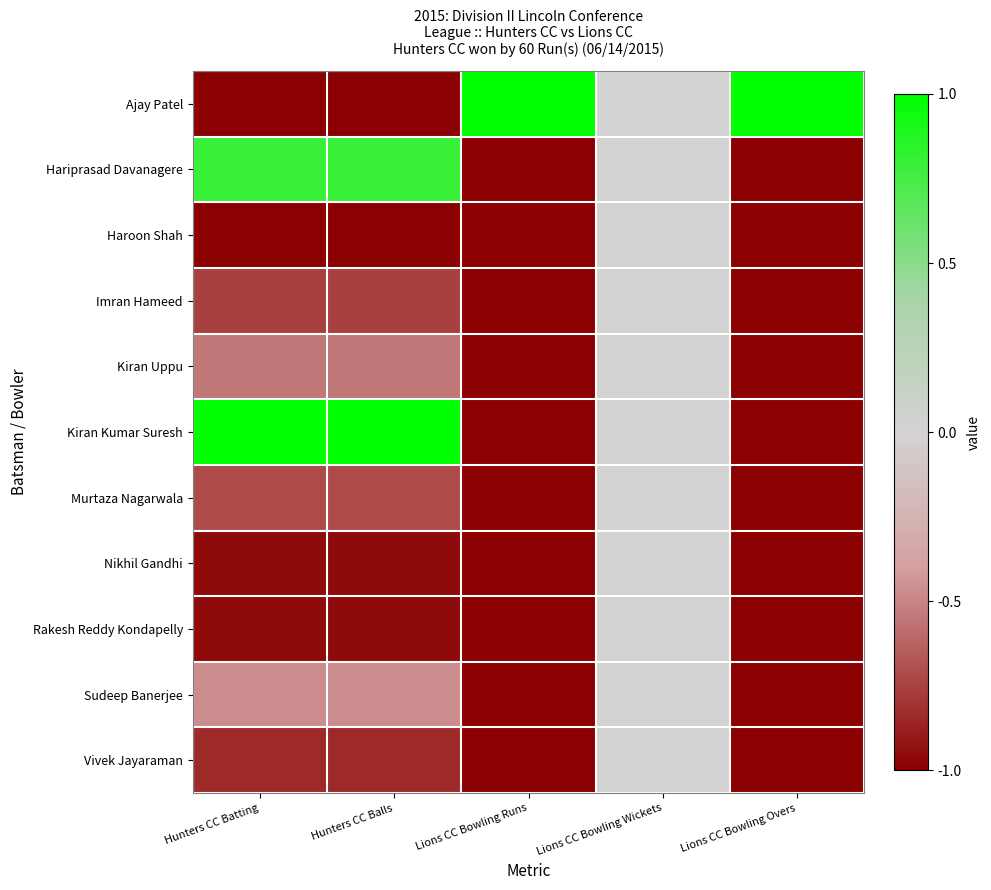

Reading left to right, transcribe all the data shown in this chart.

Ajay Patel: Hunters CC Batting=-1.0	Hunters CC Balls=-1.0	Lions CC Bowling Runs=1.0	Lions CC Bowling Wickets=0.0	Lions CC Bowling Overs=1.0
Hariprasad Davanagere: Hunters CC Batting=0.8	Hunters CC Balls=0.8	Lions CC Bowling Runs=-1.0	Lions CC Bowling Wickets=0.0	Lions CC Bowling Overs=-1.0
Haroon Shah: Hunters CC Batting=-1.0	Hunters CC Balls=-1.0	Lions CC Bowling Runs=-1.0	Lions CC Bowling Wickets=0.0	Lions CC Bowling Overs=-1.0
Imran Hameed: Hunters CC Batting=-0.8	Hunters CC Balls=-0.8	Lions CC Bowling Runs=-1.0	Lions CC Bowling Wickets=0.0	Lions CC Bowling Overs=-1.0
Kiran Uppu: Hunters CC Batting=-0.6	Hunters CC Balls=-0.6	Lions CC Bowling Runs=-1.0	Lions CC Bowling Wickets=0.0	Lions CC Bowling Overs=-1.0
Kiran Kumar Suresh: Hunters CC Batting=1.0	Hunters CC Balls=1.0	Lions CC Bowling Runs=-1.0	Lions CC Bowling Wickets=0.0	Lions CC Bowling Overs=-1.0
Murtaza Nagarwala: Hunters CC Batting=-0.7	Hunters CC Balls=-0.7	Lions CC Bowling Runs=-1.0	Lions CC Bowling Wickets=0.0	Lions CC Bowling Overs=-1.0
Nikhil Gandhi: Hunters CC Batting=-1.0	Hunters CC Balls=-1.0	Lions CC Bowling Runs=-1.0	Lions CC Bowling Wickets=0.0	Lions CC Bowling Overs=-1.0
Rakesh Reddy Kondapelly: Hunters CC Batting=-1.0	Hunters CC Balls=-1.0	Lions CC Bowling Runs=-1.0	Lions CC Bowling Wickets=0.0	Lions CC Bowling Overs=-1.0
Sudeep Banerjee: Hunters CC Batting=-0.5	Hunters CC Balls=-0.5	Lions CC Bowling Runs=-1.0	Lions CC Bowling Wickets=0.0	Lions CC Bowling Overs=-1.0
Vivek Jayaraman: Hunters CC Batting=-0.8	Hunters CC Balls=-0.8	Lions CC Bowling Runs=-1.0	Lions CC Bowling Wickets=0.0	Lions CC Bowling Overs=-1.0